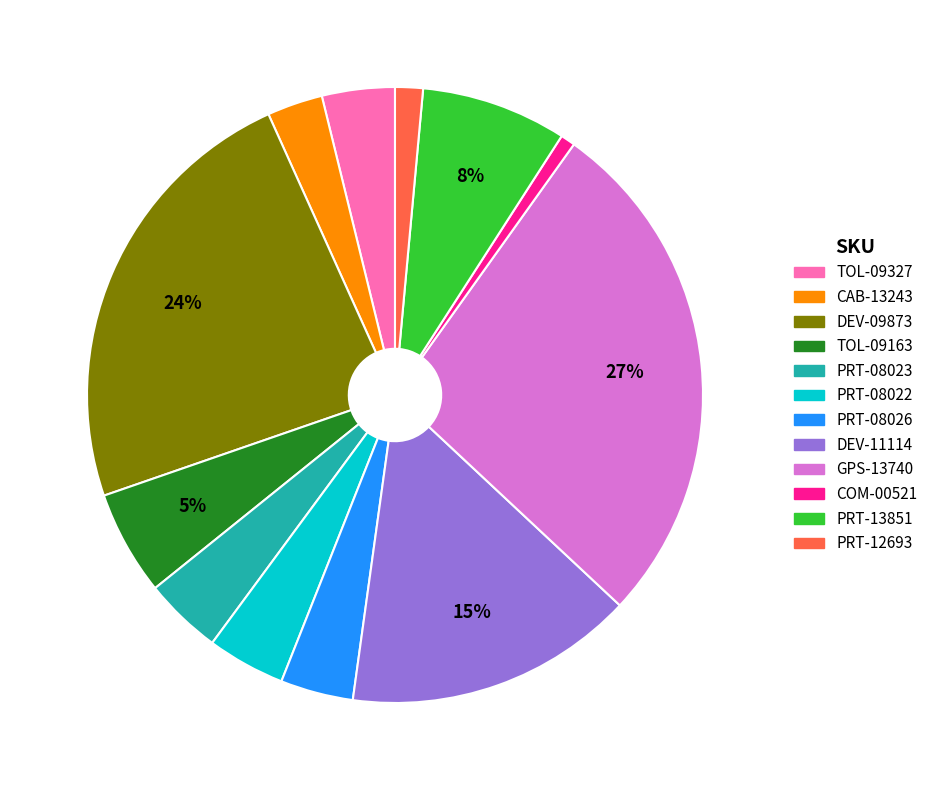

To the nearest percent, what portion does PRT-12693 represent?

1%